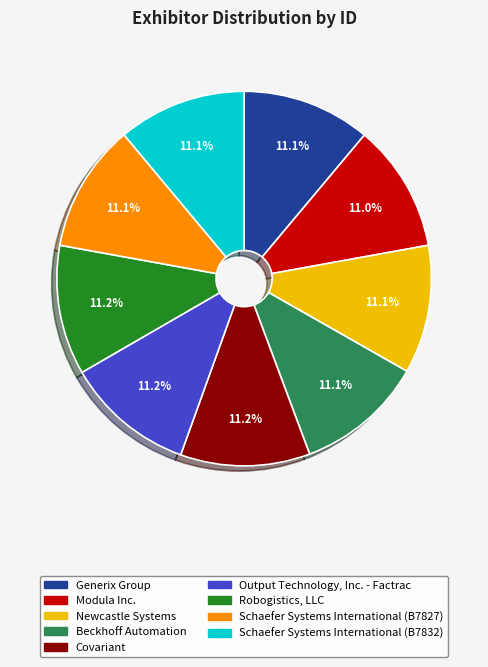

Is there a majority slice in this chart?

No